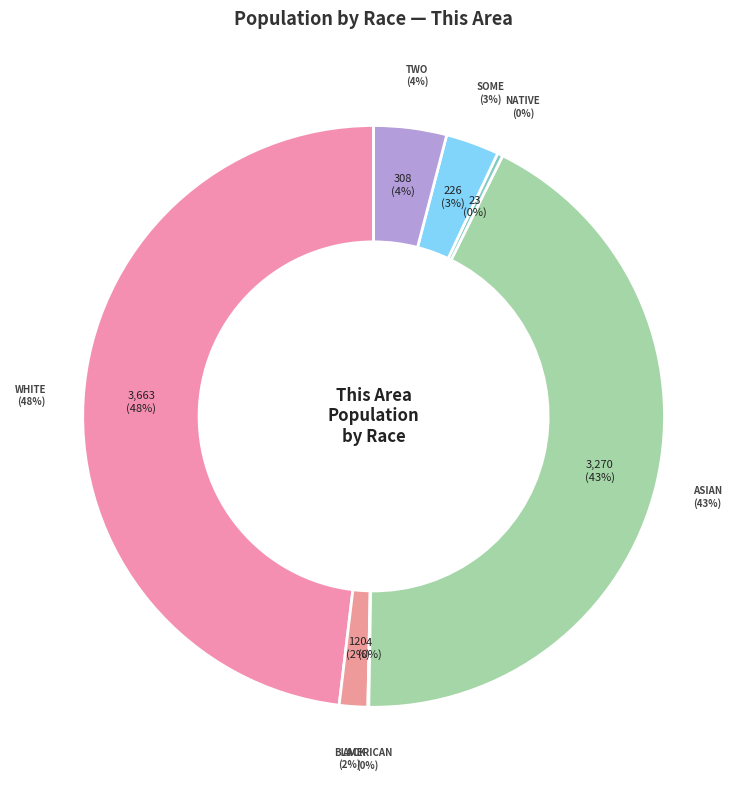

What is the change in value from Asian alone to Native Hawaiian and Other Pacific Islander?

-3247